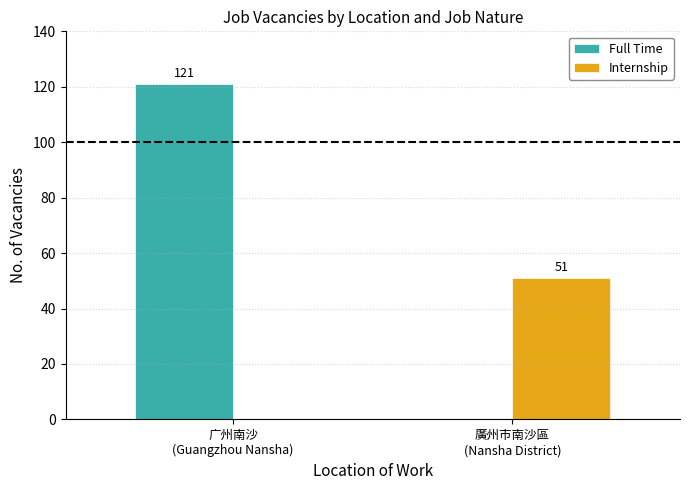

How many series are shown in this chart?

2